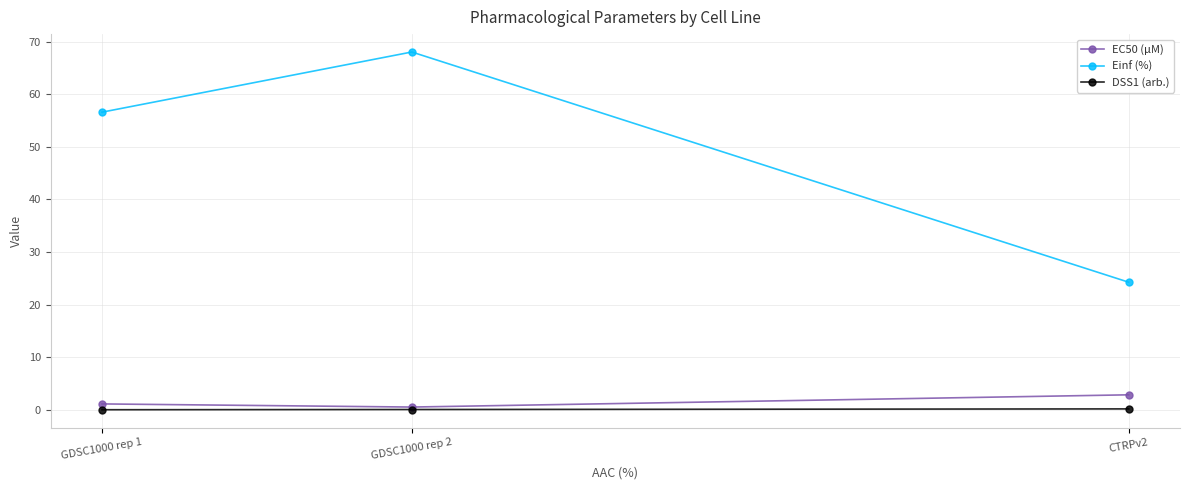

What is the value of the Einf (%) point at the 3rd from the left?

24.3